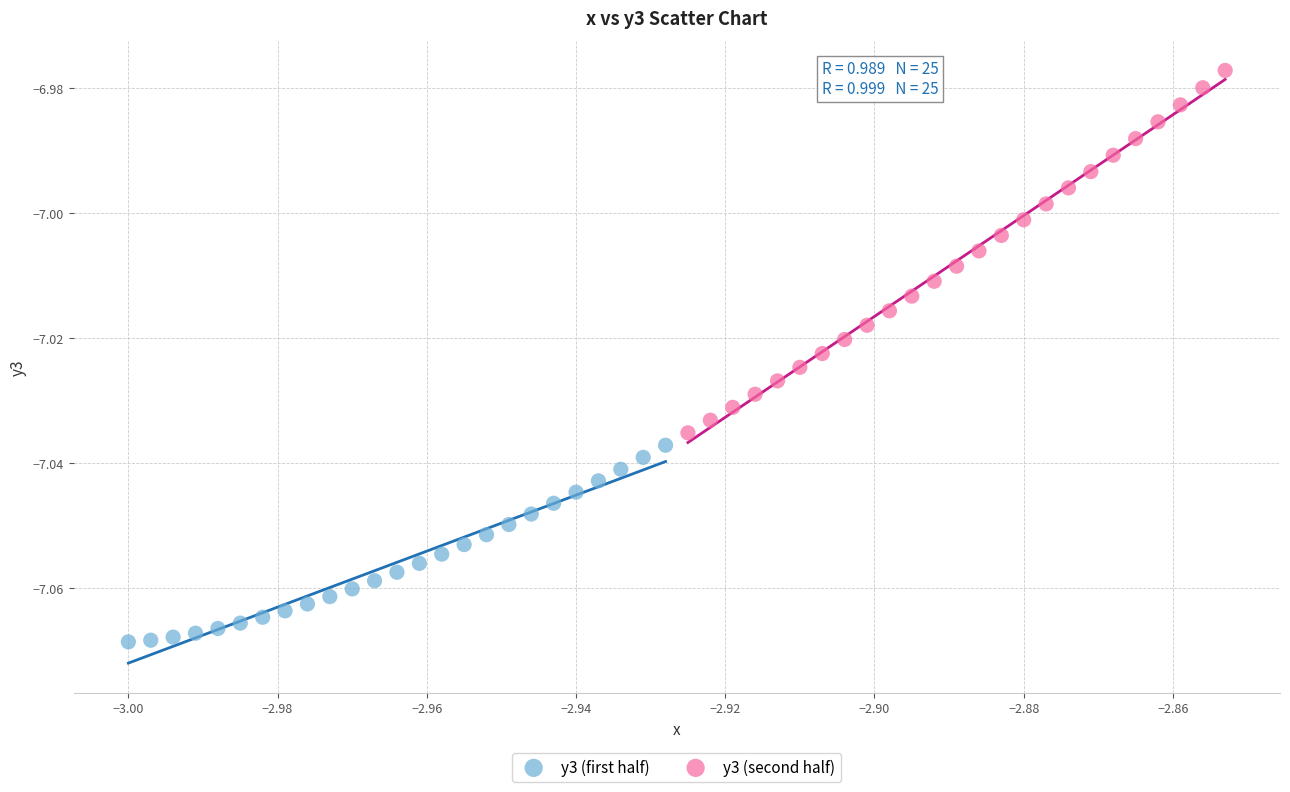

Which series reaches the maximum Y coordinate?

y3 (second half)